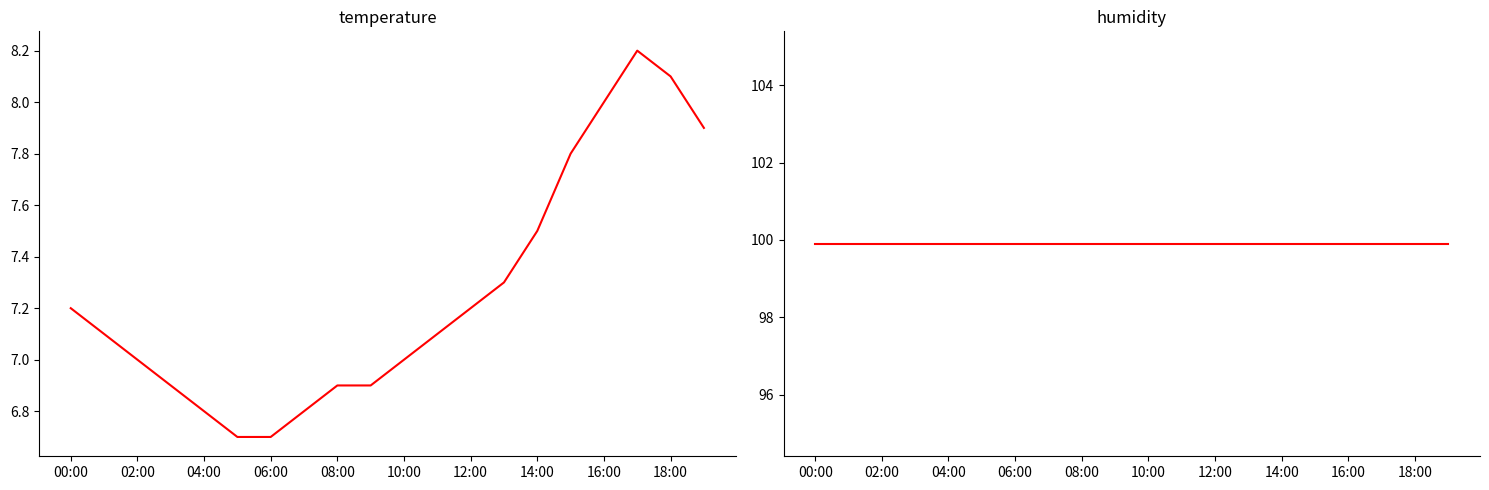

What is the minimum value for temperature?

6.7